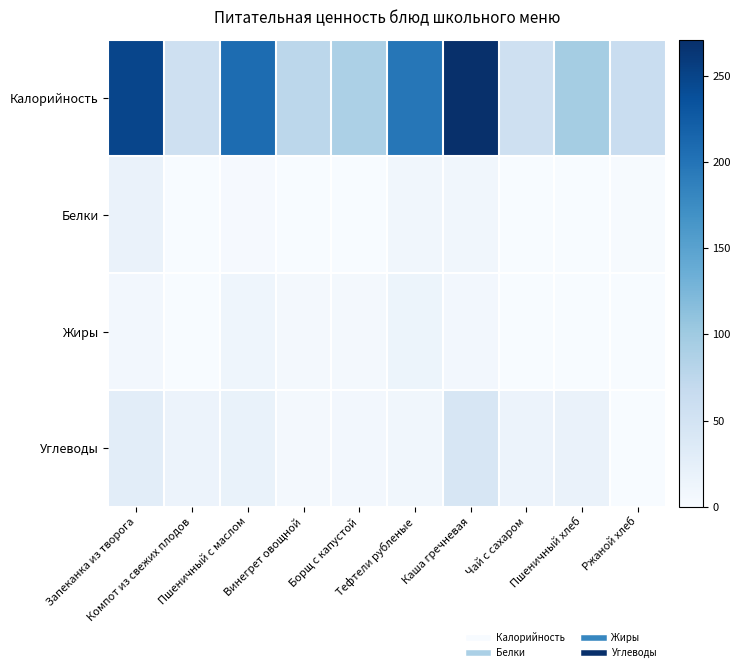

Between Пшеничный хлеб and Компот из свежих плодов, which is larger?

Пшеничный хлеб